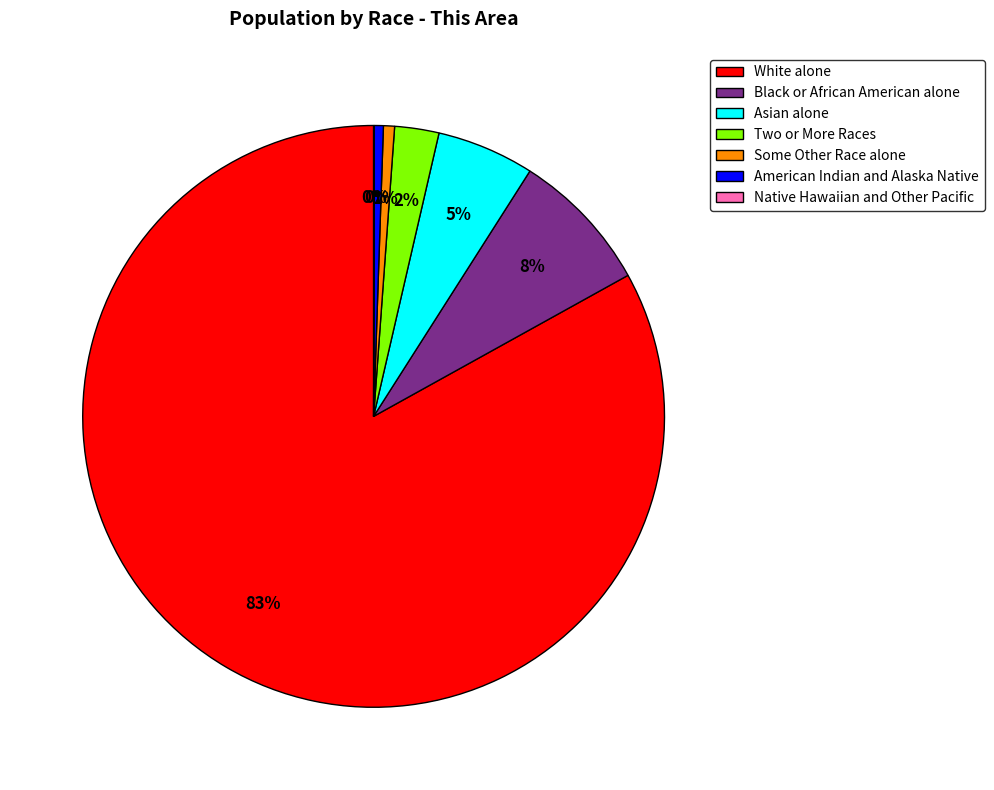

To the nearest percent, what is the average slice percentage?

14%